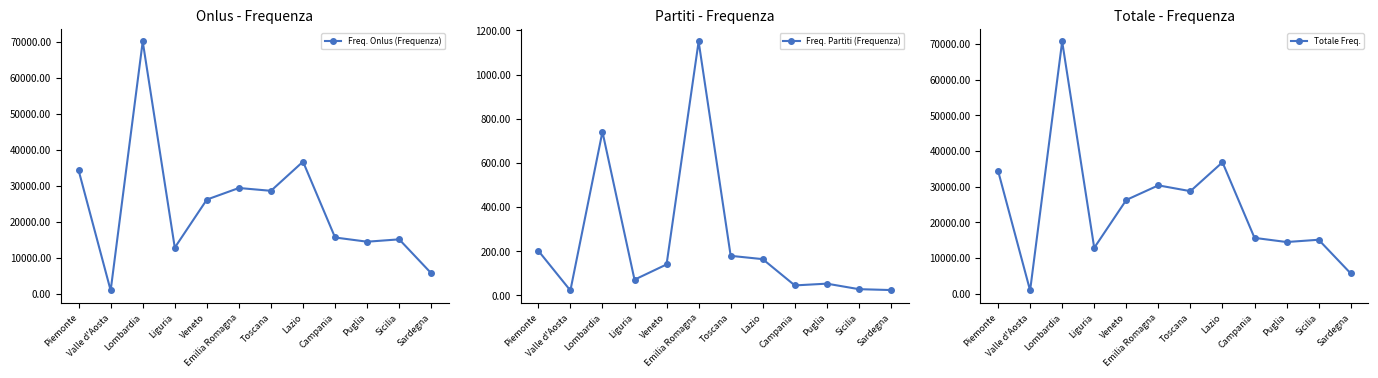

Reading left to right, what are all the values shown in this chart?

Freq. Onlus (Frequenza): Piemonte=34275	Valle d'Aosta=855	Lombardia=70105	Liguria=12769	Veneto=26133	Emilia Romagna=29358	Toscana=28571	Lazio=36683	Campania=15592	Puglia=14421	Sicilia=15077	Sardegna=5643
Freq. Partiti (Frequenza): Piemonte=202	Valle d'Aosta=22	Lombardia=741	Liguria=71	Veneto=140	Emilia Romagna=1150	Toscana=179	Lazio=164	Campania=45	Puglia=53	Sicilia=28	Sardegna=24
Totale Freq.: Piemonte=34446	Valle d'Aosta=877	Lombardia=70688	Liguria=12831	Veneto=26253	Emilia Romagna=30348	Toscana=28718	Lazio=36818	Campania=15629	Puglia=14461	Sicilia=15099	Sardegna=5665